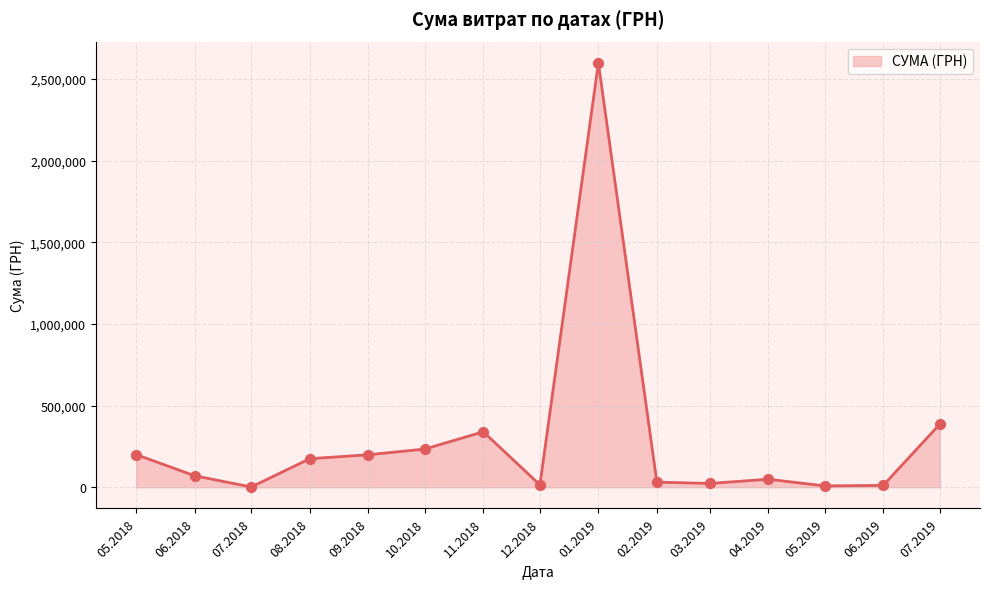

The value at 09.2018 is 198899.0. True or false?

True